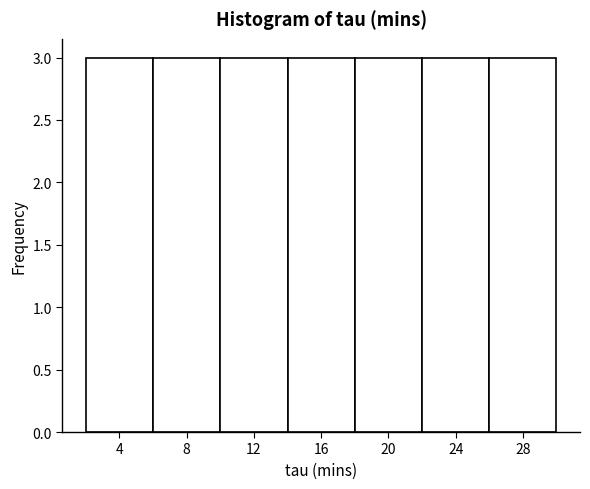

Reading left to right, transcribe this chart: for each bar, give the range it covers on the x-axis and its height. The values are not printed on the chart, so give them approximately, as read against the axis.

2 to 6: 3
6 to 10: 3
10 to 14: 3
14 to 18: 3
18 to 22: 3
22 to 26: 3
26 to 30: 3